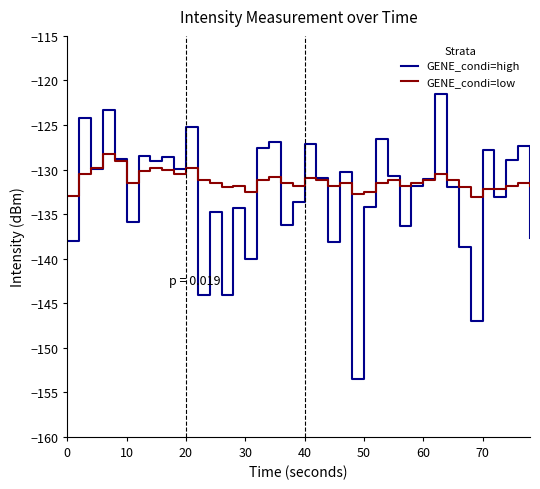

What is the highest value of the GENE_condi=low series?

-128.2